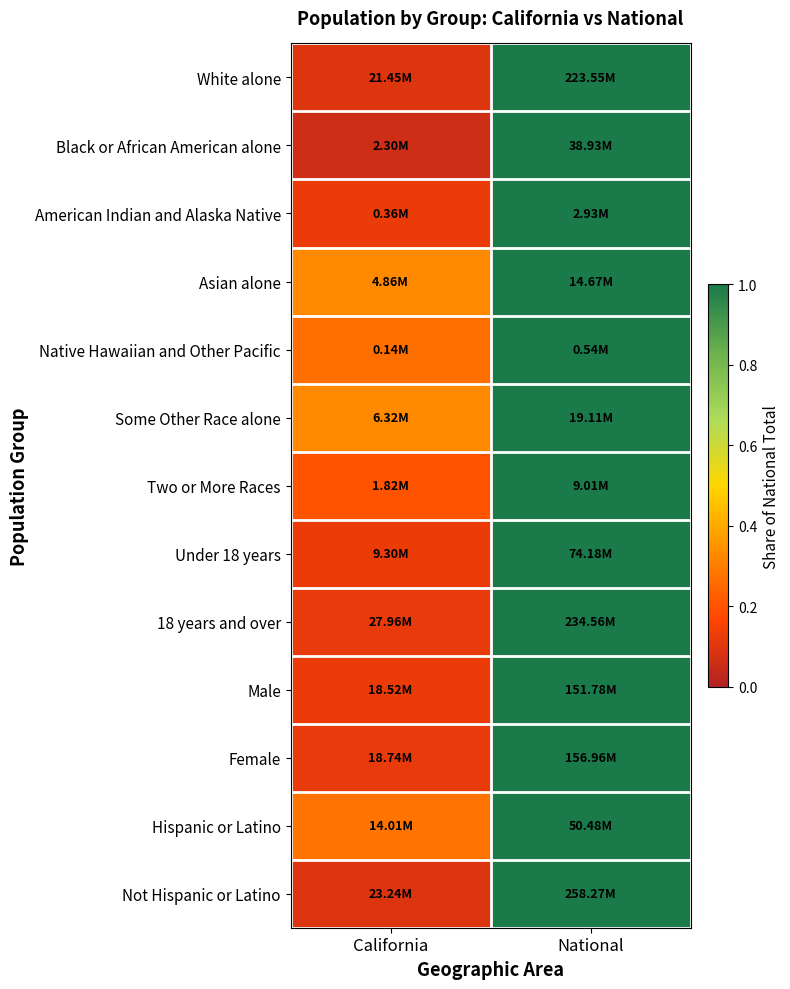

Reading right to left, list all the values displayed in this chart.

White alone: National=1.0	California=0.1
Black or African American alone: National=1.0	California=0.1
American Indian and Alaska Native: National=1.0	California=0.1
Asian alone: National=1.0	California=0.3
Native Hawaiian and Other Pacific: National=1.0	California=0.3
Some Other Race alone: National=1.0	California=0.3
Two or More Races: National=1.0	California=0.2
Under 18 years: National=1.0	California=0.1
18 years and over: National=1.0	California=0.1
Male: National=1.0	California=0.1
Female: National=1.0	California=0.1
Hispanic or Latino: National=1.0	California=0.3
Not Hispanic or Latino: National=1.0	California=0.1